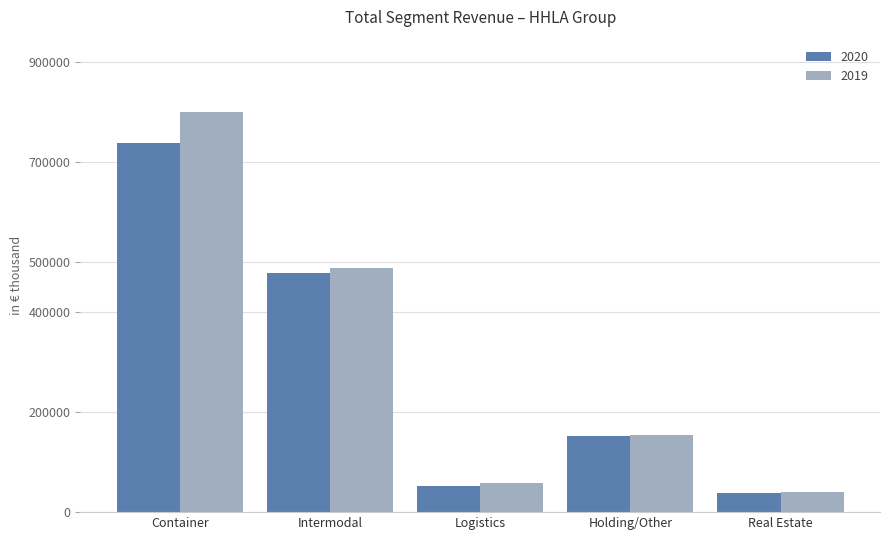

List the series in order of their peak value, highest first.

2019, 2020